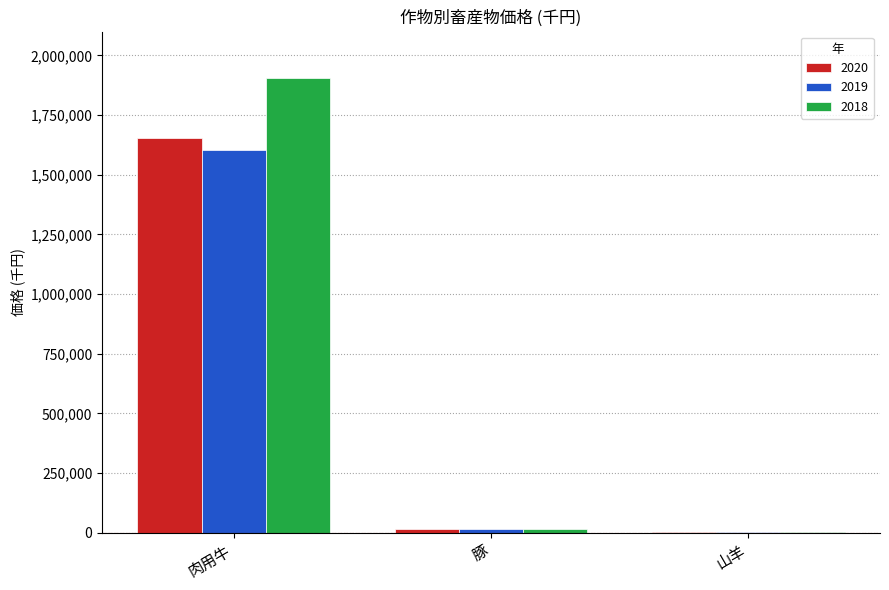

What is the maximum value shown in the chart?

1907065